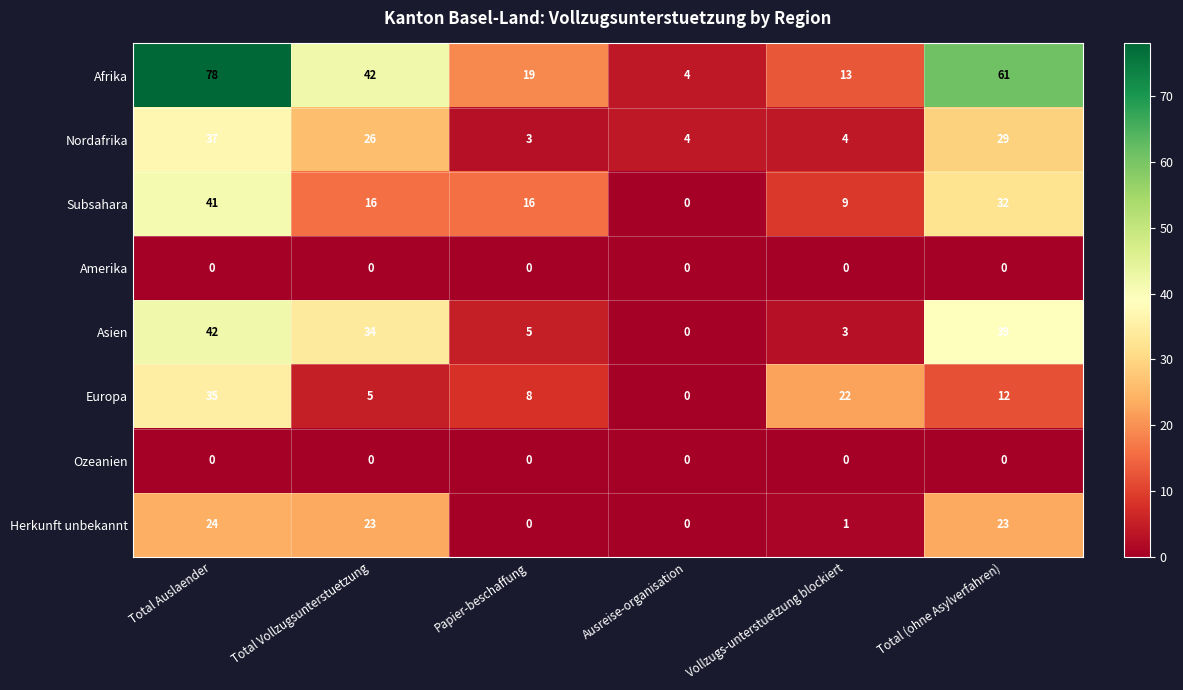

What is the spread (max minus min) of values at Vollzugs-unterstuetzung blockiert?

22